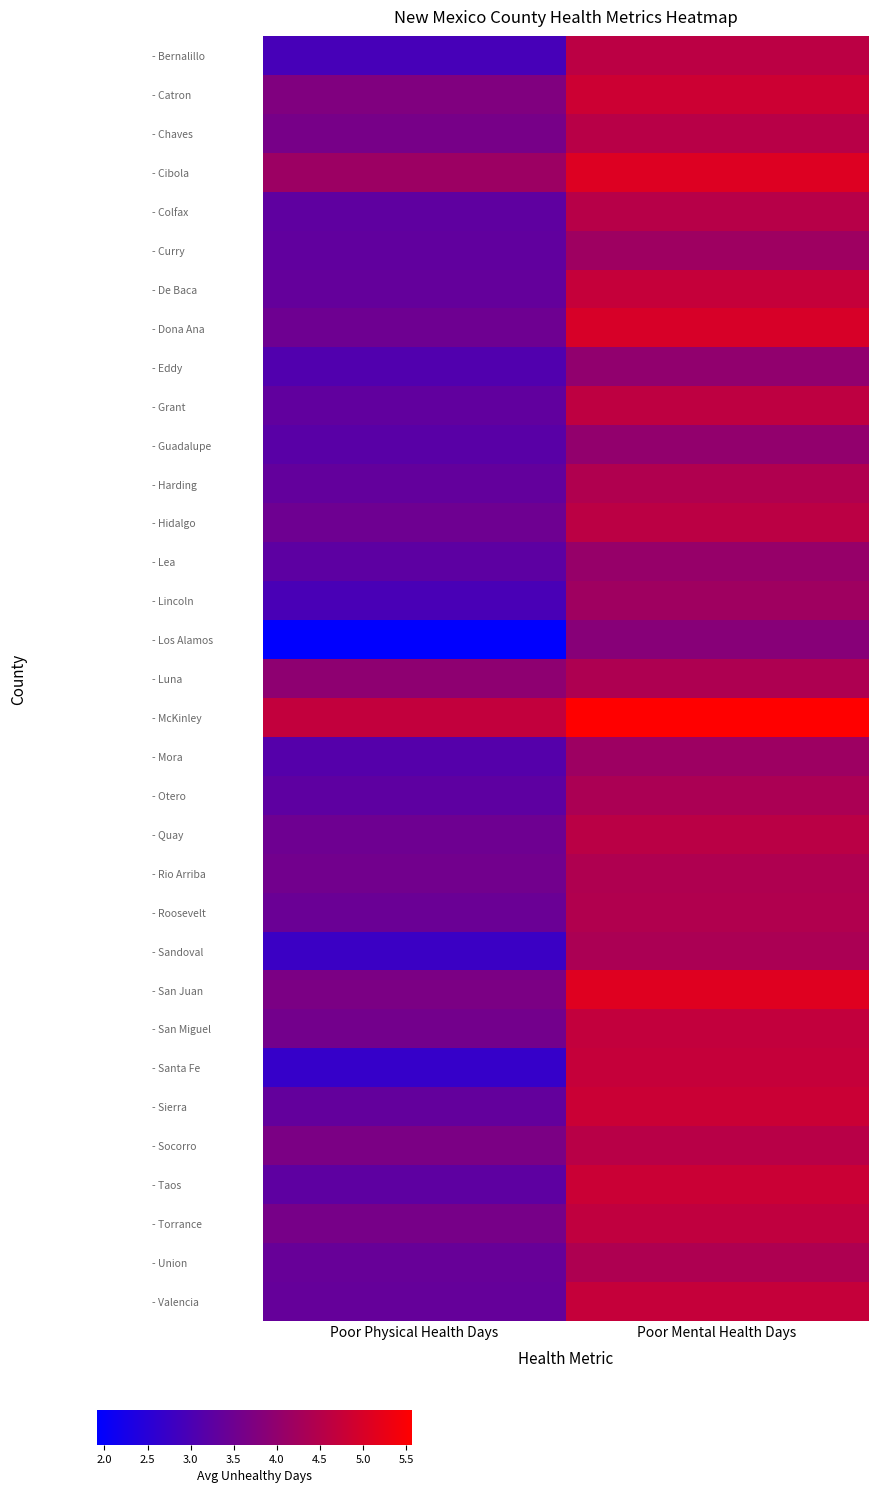

Reading left to right, extract all data points from this chart.

- Bernalillo: Poor Physical Health Days=2.9	Poor Mental Health Days=4.6
- Catron: Poor Physical Health Days=3.7	Poor Mental Health Days=4.8
- Chaves: Poor Physical Health Days=3.6	Poor Mental Health Days=4.5
- Cibola: Poor Physical Health Days=4.2	Poor Mental Health Days=5.1
- Colfax: Poor Physical Health Days=3.3	Poor Mental Health Days=4.5
- Curry: Poor Physical Health Days=3.3	Poor Mental Health Days=4.2
- De Baca: Poor Physical Health Days=3.4	Poor Mental Health Days=4.7
- Dona Ana: Poor Physical Health Days=3.5	Poor Mental Health Days=5.0
- Eddy: Poor Physical Health Days=3.1	Poor Mental Health Days=4.0
- Grant: Poor Physical Health Days=3.3	Poor Mental Health Days=4.6
- Guadalupe: Poor Physical Health Days=3.2	Poor Mental Health Days=4.0
- Harding: Poor Physical Health Days=3.3	Poor Mental Health Days=4.4
- Hidalgo: Poor Physical Health Days=3.5	Poor Mental Health Days=4.6
- Lea: Poor Physical Health Days=3.3	Poor Mental Health Days=4.1
- Lincoln: Poor Physical Health Days=3.0	Poor Mental Health Days=4.2
- Los Alamos: Poor Physical Health Days=1.9	Poor Mental Health Days=3.9
- Luna: Poor Physical Health Days=4.0	Poor Mental Health Days=4.4
- McKinley: Poor Physical Health Days=4.7	Poor Mental Health Days=5.6
- Mora: Poor Physical Health Days=3.1	Poor Mental Health Days=4.2
- Otero: Poor Physical Health Days=3.3	Poor Mental Health Days=4.4
- Quay: Poor Physical Health Days=3.5	Poor Mental Health Days=4.6
- Rio Arriba: Poor Physical Health Days=3.5	Poor Mental Health Days=4.4
- Roosevelt: Poor Physical Health Days=3.4	Poor Mental Health Days=4.4
- Sandoval: Poor Physical Health Days=2.8	Poor Mental Health Days=4.4
- San Juan: Poor Physical Health Days=3.7	Poor Mental Health Days=5.1
- San Miguel: Poor Physical Health Days=3.6	Poor Mental Health Days=4.7
- Santa Fe: Poor Physical Health Days=2.7	Poor Mental Health Days=4.7
- Sierra: Poor Physical Health Days=3.3	Poor Mental Health Days=4.8
- Socorro: Poor Physical Health Days=3.7	Poor Mental Health Days=4.6
- Taos: Poor Physical Health Days=3.3	Poor Mental Health Days=4.8
- Torrance: Poor Physical Health Days=3.6	Poor Mental Health Days=4.7
- Union: Poor Physical Health Days=3.4	Poor Mental Health Days=4.4
- Valencia: Poor Physical Health Days=3.4	Poor Mental Health Days=4.7